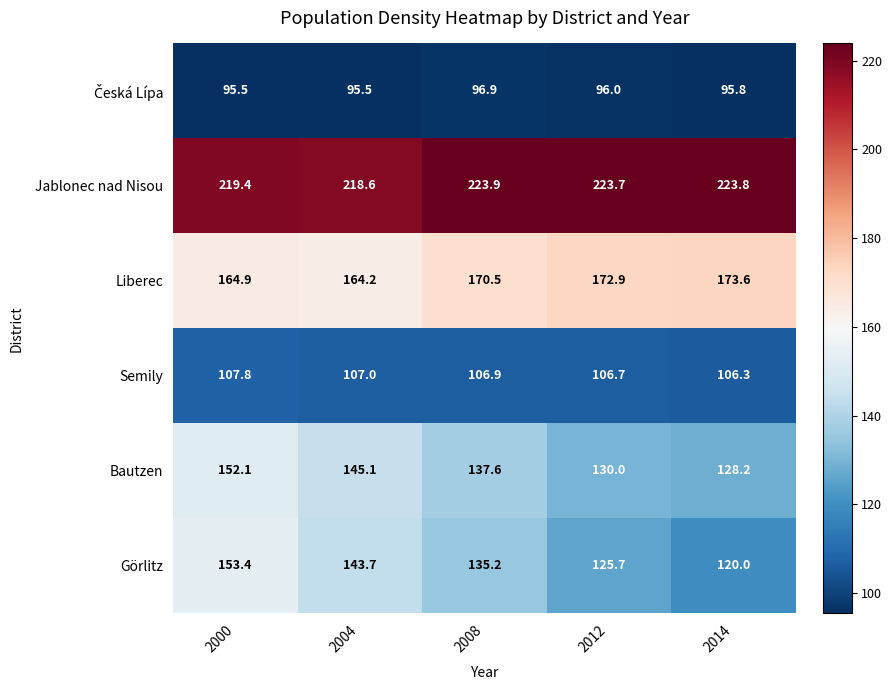

At which label is Semily closest to 107?

2004